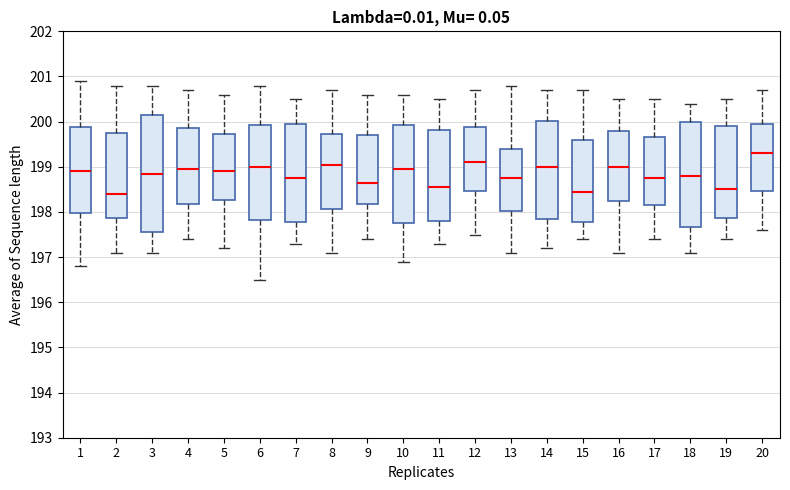

Reading left to right, transcribe this box plot: for each box, give where its median line is, the range the box spans, and where its two whiskers end, as read against the y-axis. The values are not printed on the chart, so give them approximately, as read against the axis.

1: median 198.9, box 198.0 to 199.9, whiskers 196.8 to 200.9
2: median 198.4, box 197.9 to 199.8, whiskers 197.1 to 200.8
3: median 198.9, box 197.6 to 200.2, whiskers 197.1 to 200.8
4: median 199.0, box 198.2 to 199.9, whiskers 197.4 to 200.7
5: median 198.9, box 198.3 to 199.7, whiskers 197.2 to 200.6
6: median 199.0, box 197.8 to 199.9, whiskers 196.5 to 200.8
7: median 198.8, box 197.8 to 200.0, whiskers 197.3 to 200.5
8: median 199.1, box 198.1 to 199.7, whiskers 197.1 to 200.7
9: median 198.7, box 198.2 to 199.7, whiskers 197.4 to 200.6
10: median 199.0, box 197.8 to 199.9, whiskers 196.9 to 200.6
11: median 198.6, box 197.8 to 199.8, whiskers 197.3 to 200.5
12: median 199.1, box 198.5 to 199.9, whiskers 197.5 to 200.7
13: median 198.8, box 198.0 to 199.4, whiskers 197.1 to 200.8
14: median 199.0, box 197.9 to 200.0, whiskers 197.2 to 200.7
15: median 198.5, box 197.8 to 199.6, whiskers 197.4 to 200.7
16: median 199.0, box 198.3 to 199.8, whiskers 197.1 to 200.5
17: median 198.8, box 198.2 to 199.7, whiskers 197.4 to 200.5
18: median 198.8, box 197.7 to 200.0, whiskers 197.1 to 200.4
19: median 198.5, box 197.9 to 199.9, whiskers 197.4 to 200.5
20: median 199.3, box 198.5 to 200.0, whiskers 197.6 to 200.7